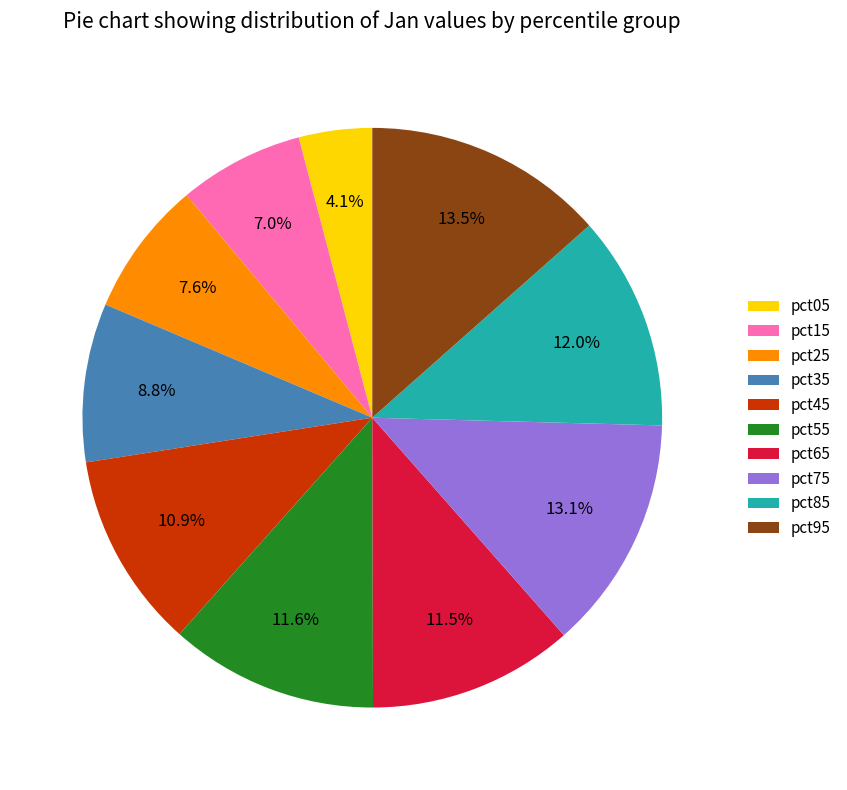

Count the number of slices in the pie.

10